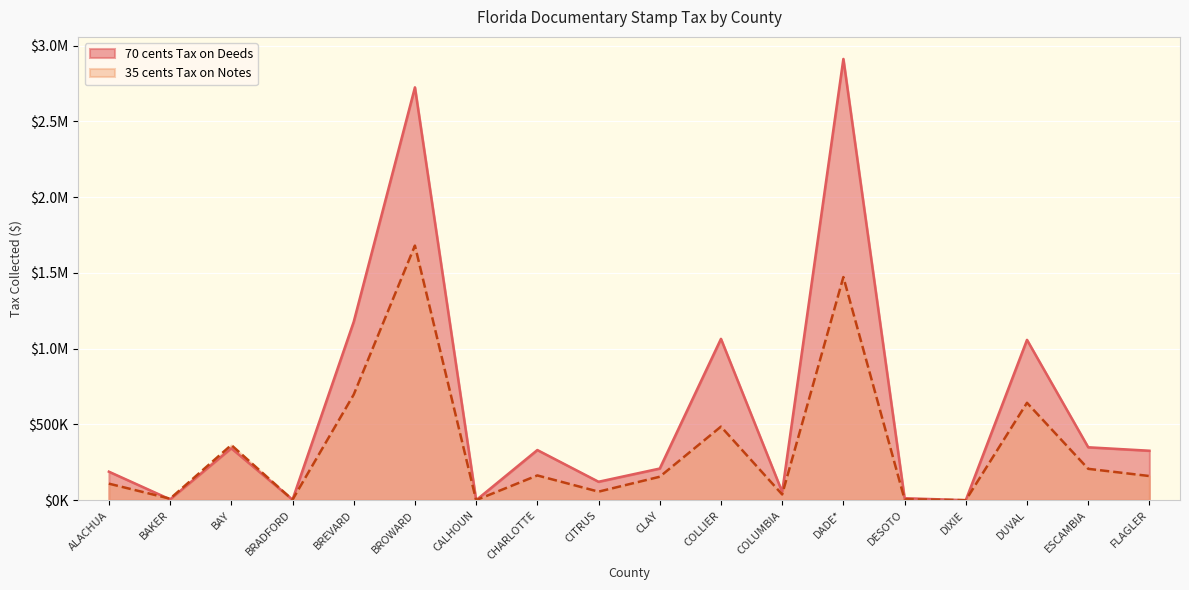

How many values in the 70 cents Tax on Deeds series are below 326495?

9